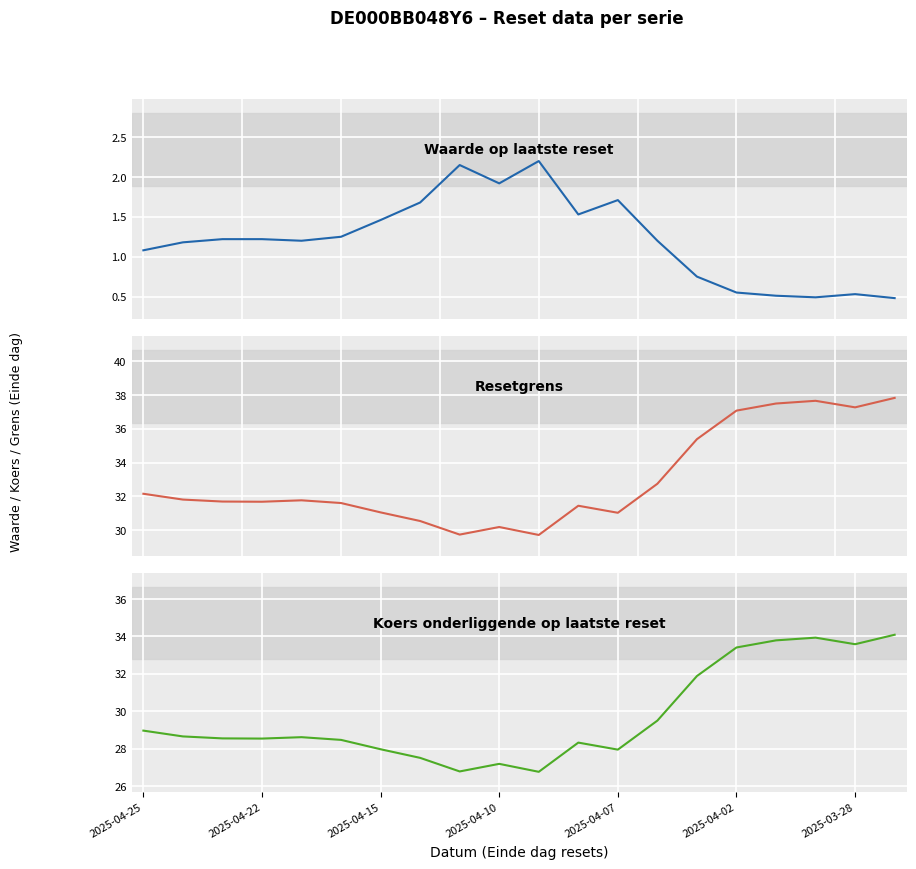

True or false: Waarde op laatste reset and Resetgrens intersect in this chart.

False